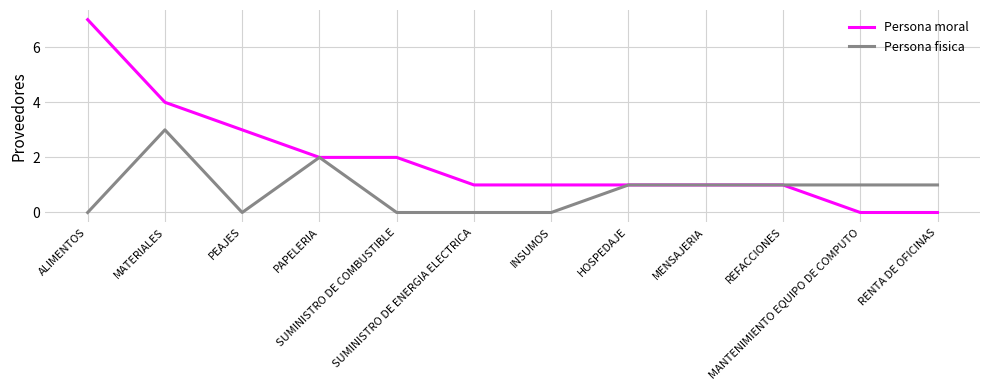

Reading left to right, transcribe all the data shown in this chart.

Persona moral: ALIMENTOS=7	MATERIALES=4	PEAJES=3	PAPELERIA=2	SUMINISTRO DE COMBUSTIBLE=2	SUMINISTRO DE ENERGIA ELECTRICA=1	INSUMOS=1	HOSPEDAJE=1	MENSAJERIA=1	REFACCIONES=1	MANTENIMIENTO EQUIPO DE COMPUTO=0	RENTA DE OFICINAS=0
Persona fisica: ALIMENTOS=0	MATERIALES=3	PEAJES=0	PAPELERIA=2	SUMINISTRO DE COMBUSTIBLE=0	SUMINISTRO DE ENERGIA ELECTRICA=0	INSUMOS=0	HOSPEDAJE=1	MENSAJERIA=1	REFACCIONES=1	MANTENIMIENTO EQUIPO DE COMPUTO=1	RENTA DE OFICINAS=1